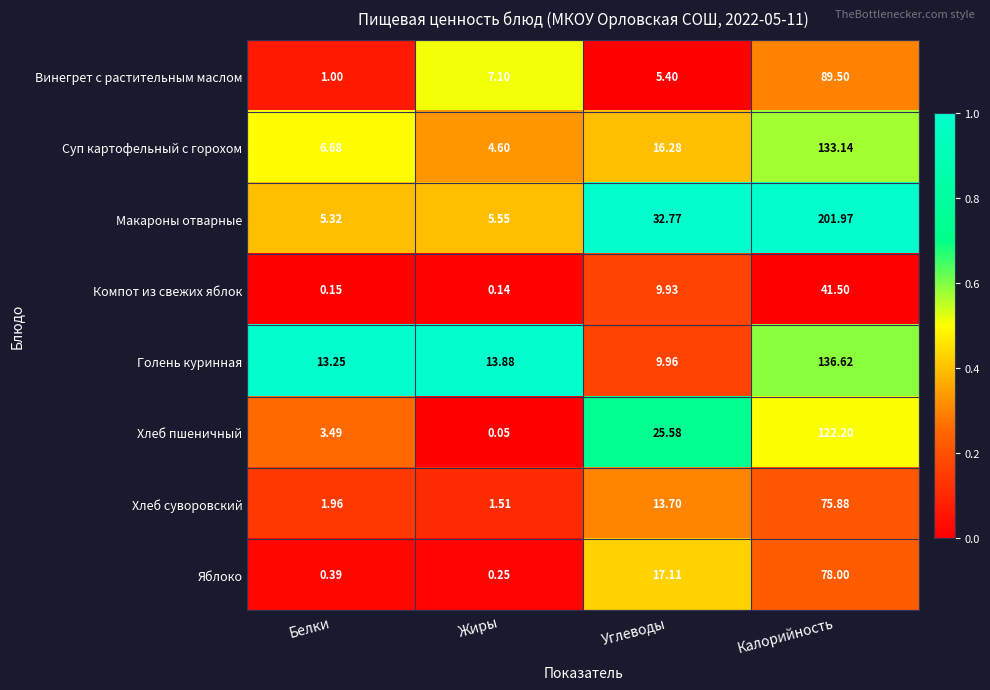

List the series in order of their peak value, lowest first.

Компот из свежих яблок, Хлеб суворовский, Яблоко, Винегрет с растительным маслом, Хлеб пшеничный, Суп картофельный с горохом, Голень куринная, Макароны отварные